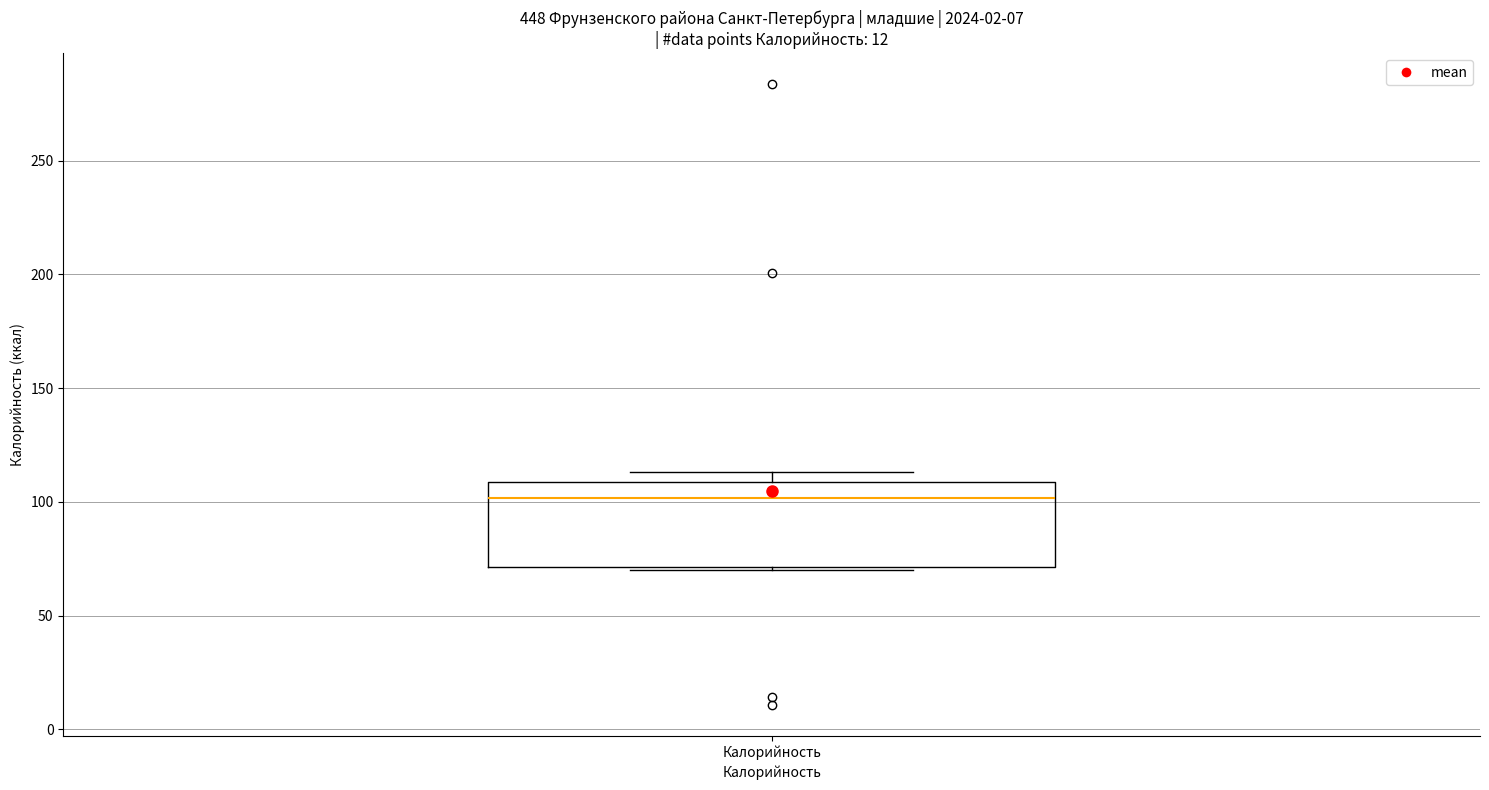

Read this box plot against the y-axis: the position of the median line, the range covered by the box, and the ends of both whiskers. The values are not printed on the chart, so give them approximately, as read against the axis.

median 100, box 70 to 110, whiskers 70 to 115